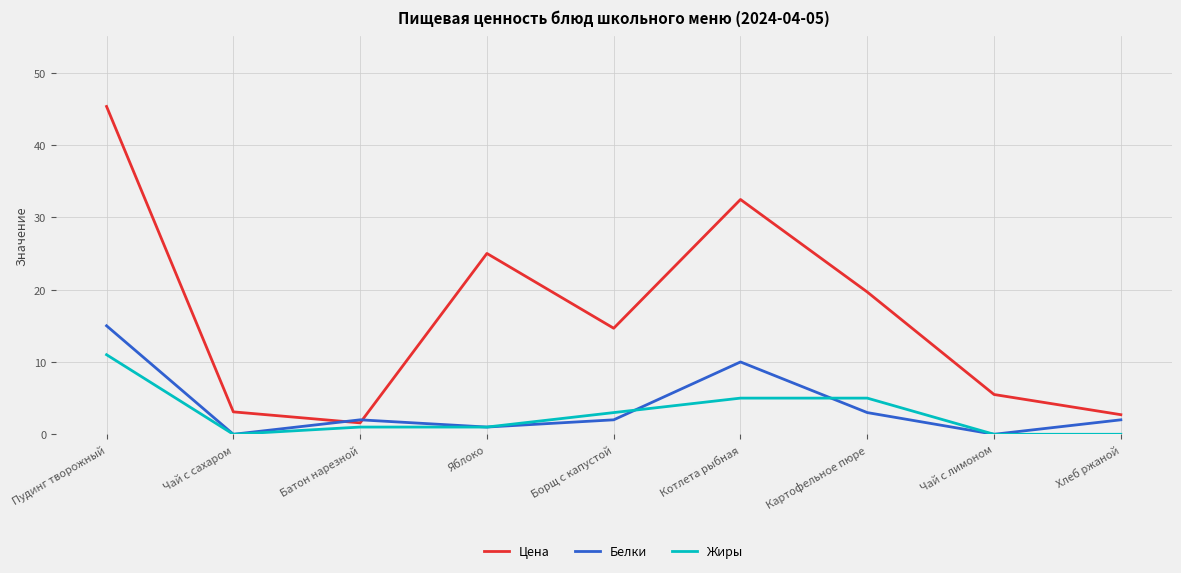

What is the approximate value of Жиры at Борщ с капустой?

3.0